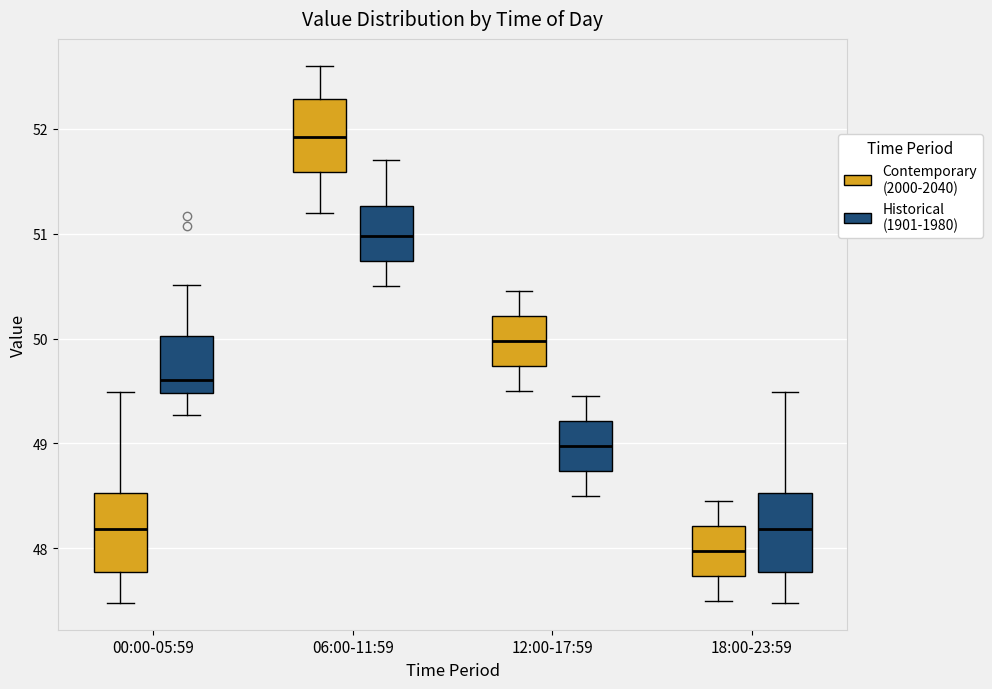

Reading left to right, transcribe this box plot: for each box, give where its median line is, the range the box spans, and where its two whiskers end, as read against the y-axis. The values are not printed on the chart, so give them approximately, as read against the axis.

00:00-05:59 (Contemporary (2000-2040)): median 48.2, box 47.8 to 48.5, whiskers 47.5 to 49.5
00:00-05:59 (Historical (1901-1980)): median 49.6, box 49.5 to 50.0, whiskers 49.3 to 50.5
06:00-11:59 (Contemporary (2000-2040)): median 51.9, box 51.6 to 52.3, whiskers 51.2 to 52.6
06:00-11:59 (Historical (1901-1980)): median 51.0, box 50.7 to 51.3, whiskers 50.5 to 51.7
12:00-17:59 (Contemporary (2000-2040)): median 50.0, box 49.7 to 50.2, whiskers 49.5 to 50.5
12:00-17:59 (Historical (1901-1980)): median 49.0, box 48.7 to 49.2, whiskers 48.5 to 49.5
18:00-23:59 (Contemporary (2000-2040)): median 48.0, box 47.7 to 48.2, whiskers 47.5 to 48.5
18:00-23:59 (Historical (1901-1980)): median 48.2, box 47.8 to 48.5, whiskers 47.5 to 49.5